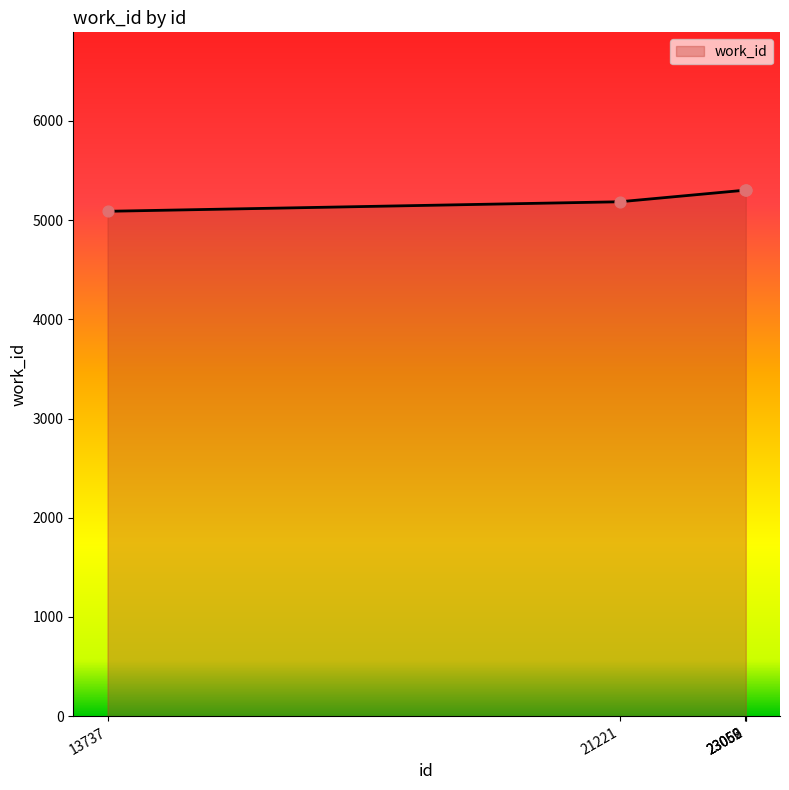

Between 23062 and 21221, which is larger?

23062